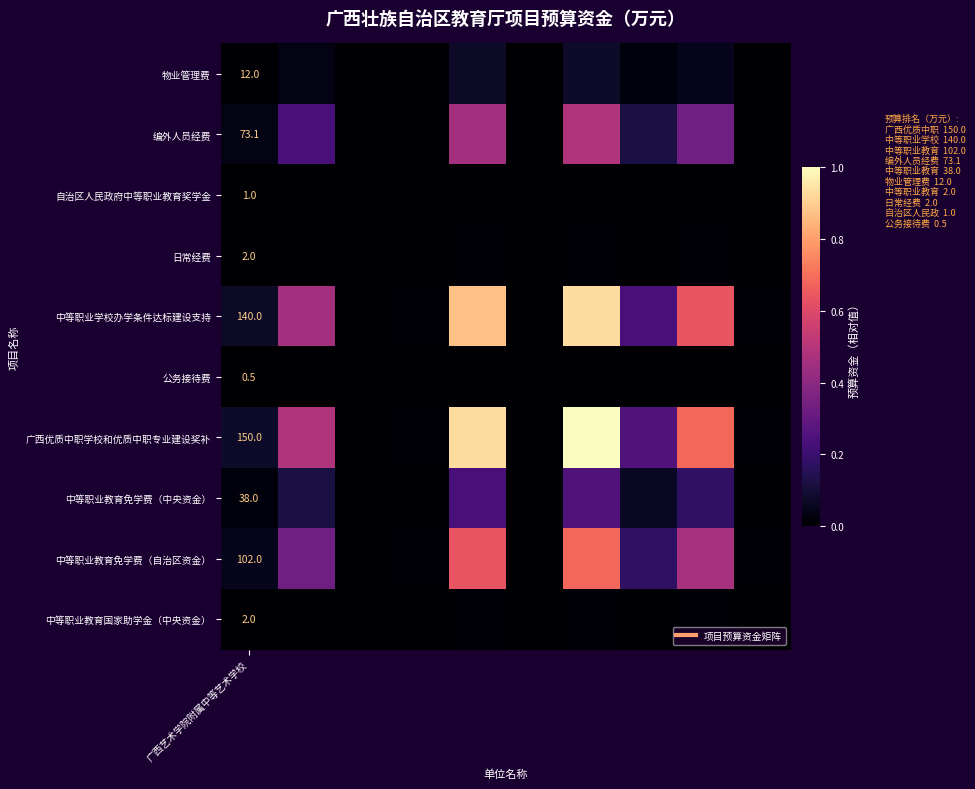

What is the highest value of the 物业管理费 series?

0.1